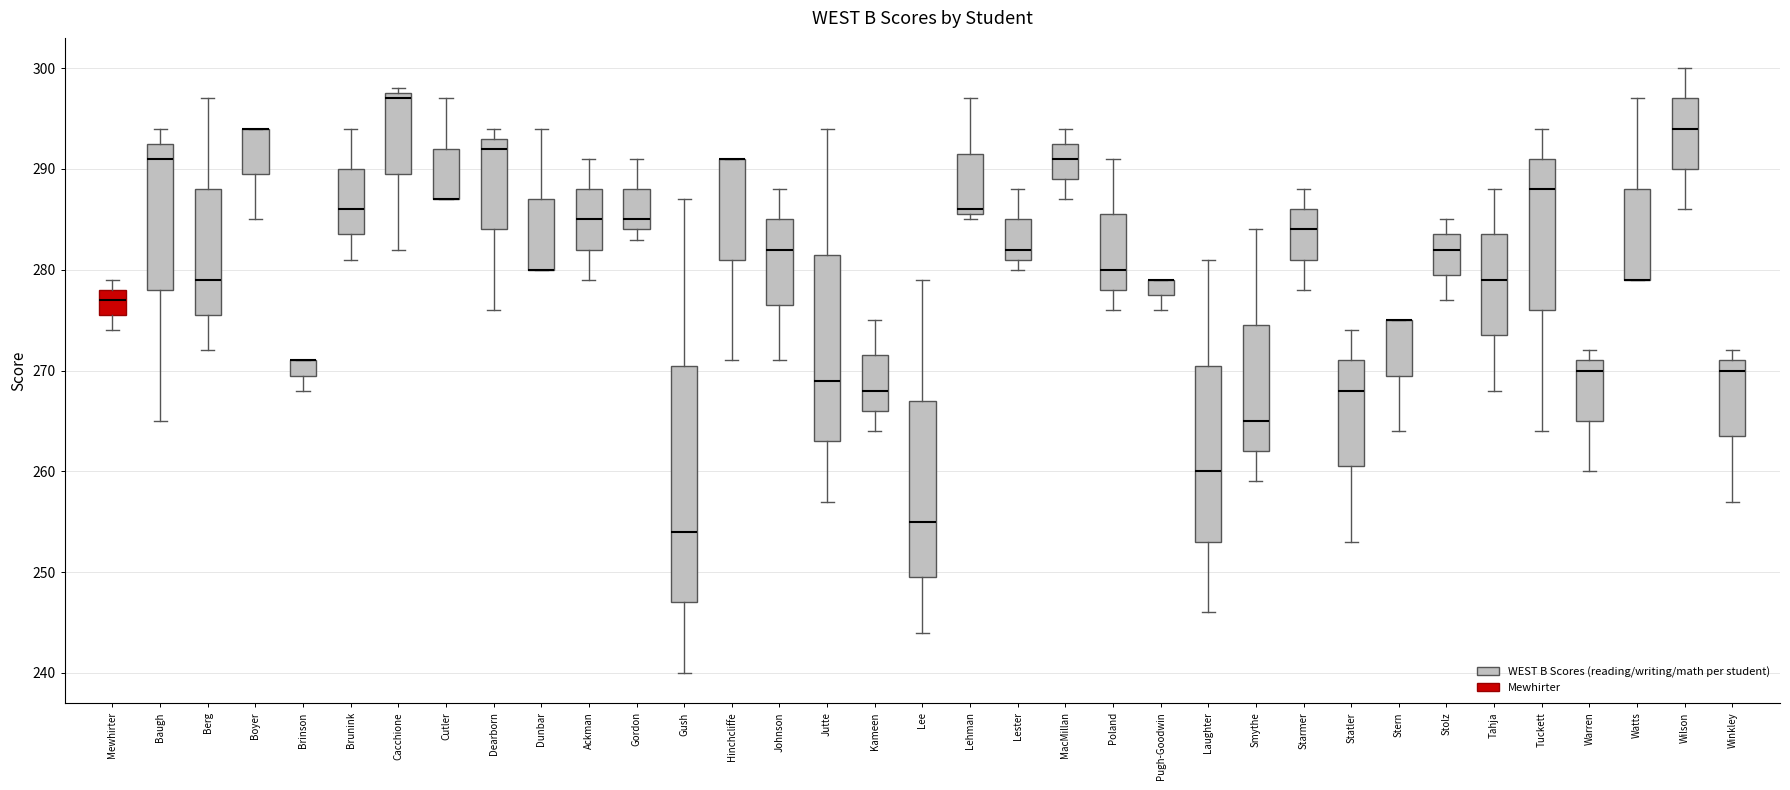

Reading left to right, transcribe this box plot: for each box, give where its median line is, the range the box spans, and where its two whiskers end, as read against the y-axis. The values are not printed on the chart, so give them approximately, as read against the axis.

Mewhirter: median 277, box 276 to 278, whiskers 274 to 279
Baugh: median 291, box 278 to 293, whiskers 265 to 294
Berg: median 279, box 276 to 288, whiskers 272 to 297
Boyer: median 294 (drawn on the box's upper edge), box 290 to 294, whiskers 285 to 294
Brinson: median 271 (drawn on the box's upper edge), box 270 to 271, whiskers 268 to 271
Brunink: median 286, box 284 to 290, whiskers 281 to 294
Cacchione: median 297, box 290 to 298, whiskers 282 to 298 (just above the box's upper edge)
Cutler: median 287 (drawn on the box's lower edge), box 287 to 292, whiskers 287 to 297
Dearborn: median 292, box 284 to 293, whiskers 276 to 294
Dunbar: median 280 (drawn on the box's lower edge), box 280 to 287, whiskers 280 to 294
Ackman: median 285, box 282 to 288, whiskers 279 to 291
Gordon: median 285, box 284 to 288, whiskers 283 to 291
Gush: median 254, box 247 to 271, whiskers 240 to 287
Hinchcliffe: median 291 (drawn on the box's upper edge), box 281 to 291, whiskers 271 to 291
Johnson: median 282, box 277 to 285, whiskers 271 to 288
Jutte: median 269, box 263 to 282, whiskers 257 to 294
Kameen: median 268, box 266 to 272, whiskers 264 to 275
Lee: median 255, box 250 to 267, whiskers 244 to 279
Lehman: median 286 (just above the box's lower edge), box 286 to 292, whiskers 285 to 297
Lester: median 282, box 281 to 285, whiskers 280 to 288
MacMillan: median 291, box 289 to 293, whiskers 287 to 294
Poland: median 280, box 278 to 286, whiskers 276 to 291
Pugh-Goodwin: median 279 (drawn on the box's upper edge), box 278 to 279, whiskers 276 to 279
Laughter: median 260, box 253 to 271, whiskers 246 to 281
Smythe: median 265, box 262 to 275, whiskers 259 to 284
Starmer: median 284, box 281 to 286, whiskers 278 to 288
Statler: median 268, box 261 to 271, whiskers 253 to 274
Stern: median 275 (drawn on the box's upper edge), box 270 to 275, whiskers 264 to 275
Stolz: median 282, box 280 to 284, whiskers 277 to 285
Tahja: median 279, box 274 to 284, whiskers 268 to 288
Tuckett: median 288, box 276 to 291, whiskers 264 to 294
Warren: median 270, box 265 to 271, whiskers 260 to 272
Watts: median 279 (drawn on the box's lower edge), box 279 to 288, whiskers 279 to 297
Wilson: median 294, box 290 to 297, whiskers 286 to 300
Winkley: median 270, box 264 to 271, whiskers 257 to 272